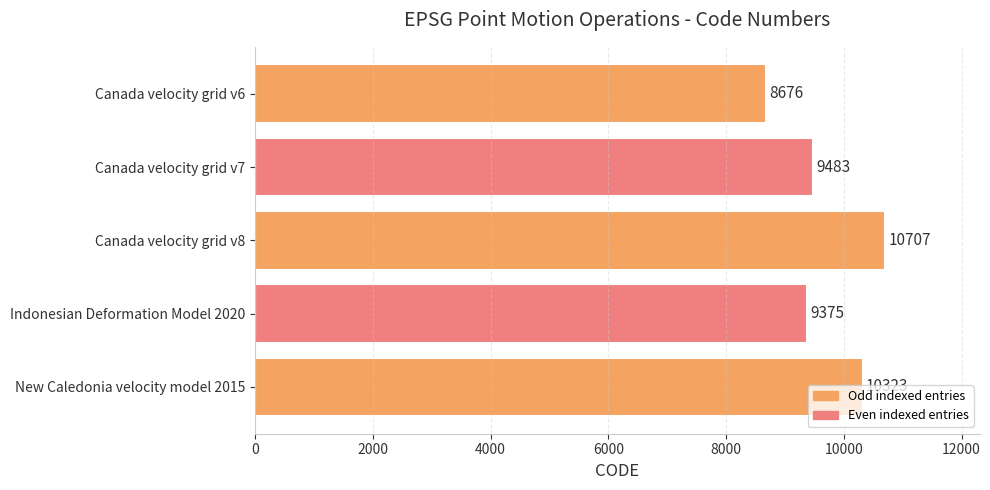

At which category does the chart reach its peak across all series?

Canada velocity grid v8